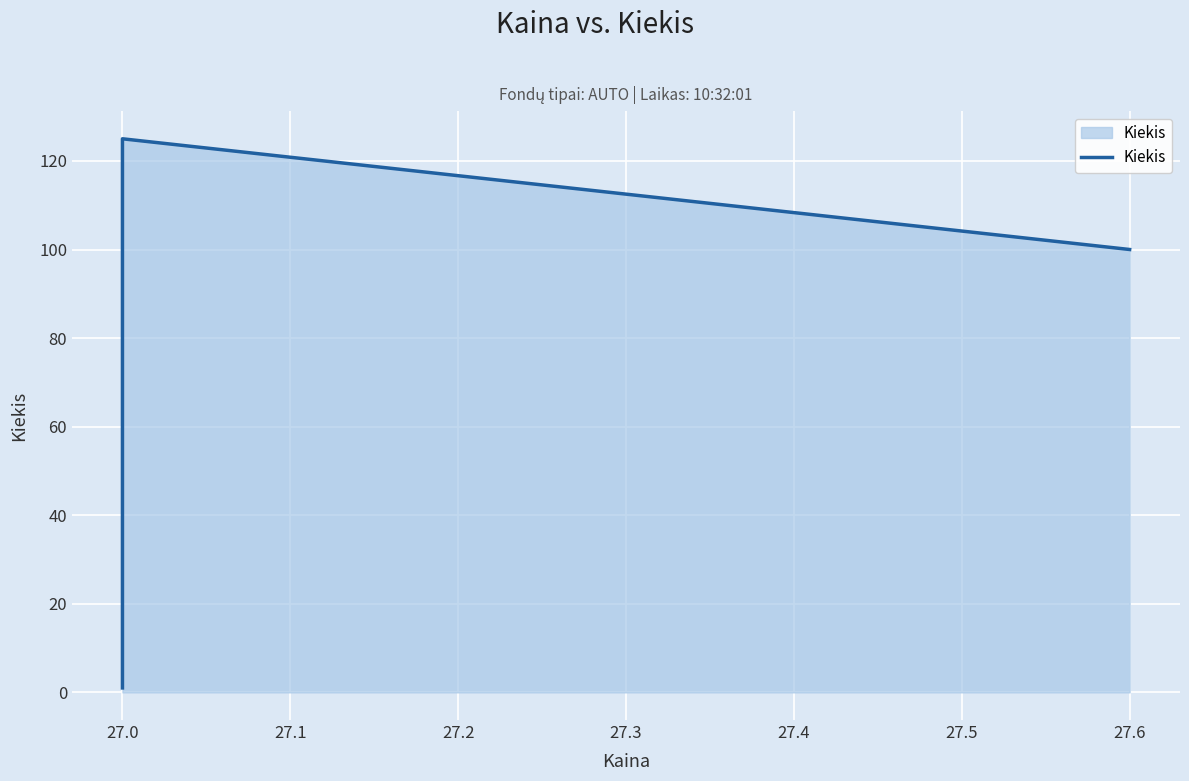

Reading right to left, list all the values displayed in this chart.

100	125	1